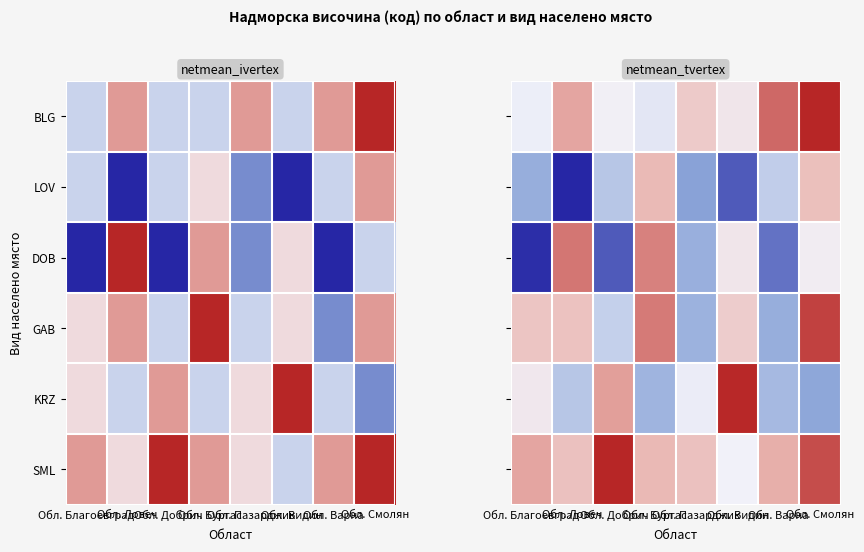

At which category is the sum across all series the highest?

Обл. Смолян